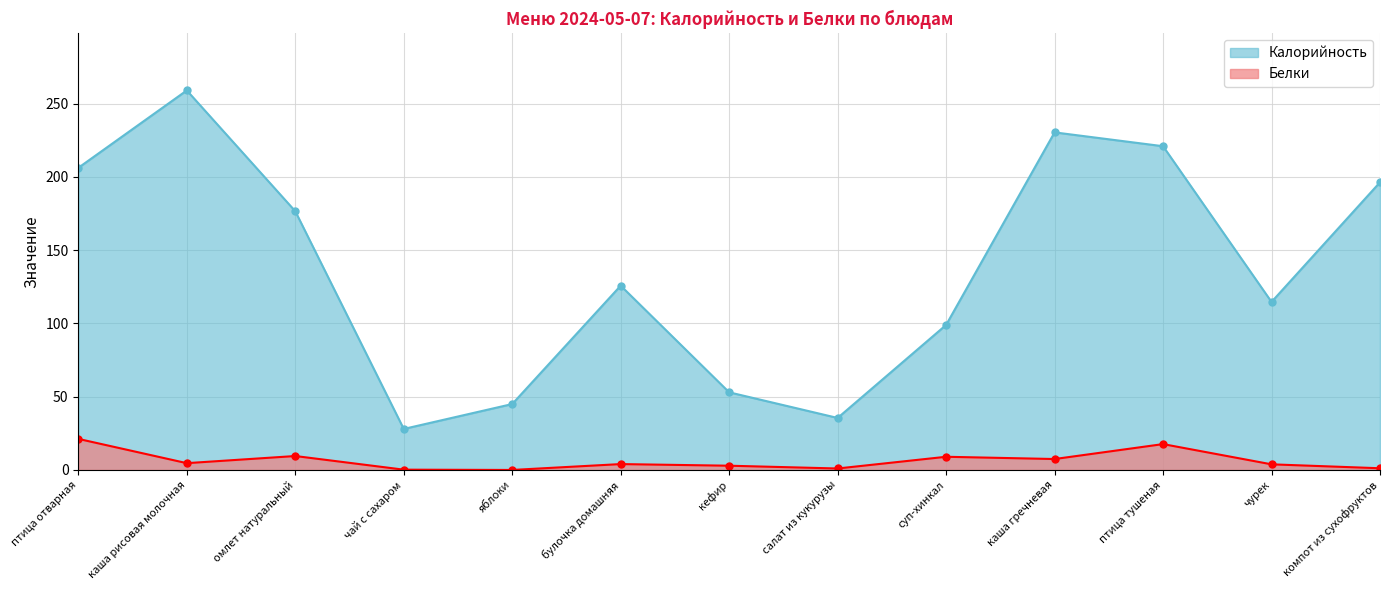

At which category is the sum across all series the highest?

каша рисовая молочная